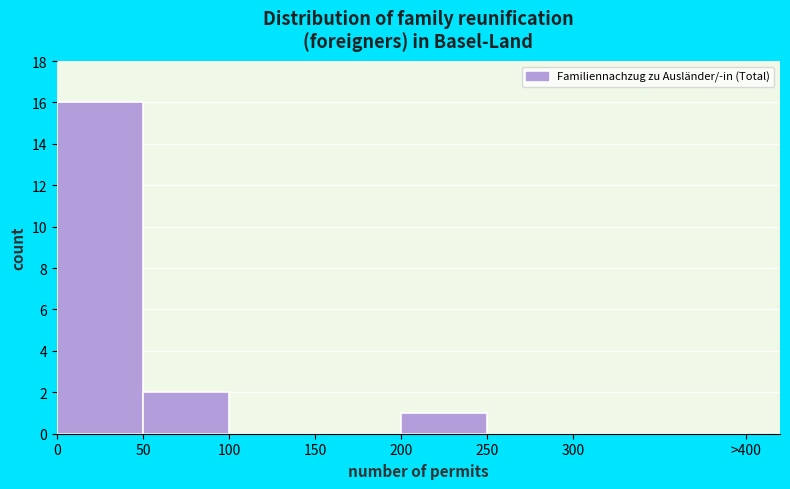

Reading left to right, transcribe all the data shown in this chart.

0=16	50=2	100=0	150=0	200=1	250=0	300=0